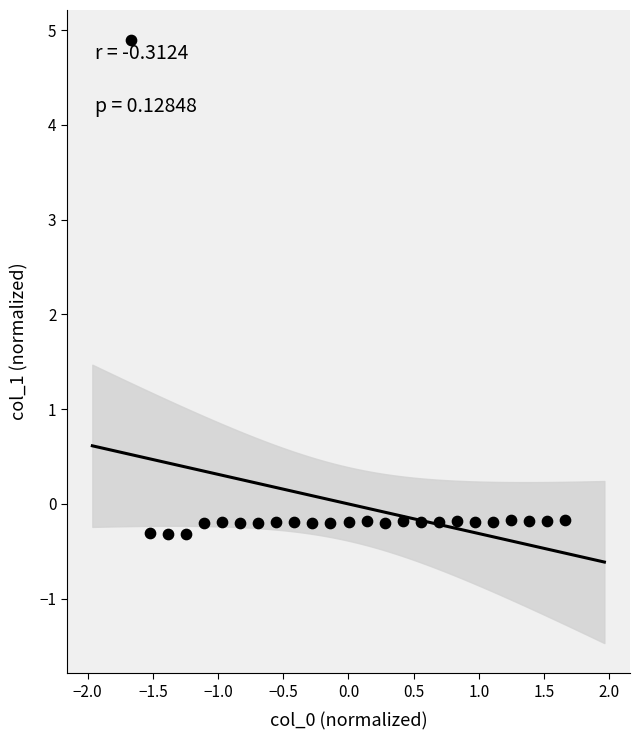

What is the range of X values (max minus min)?

3.3